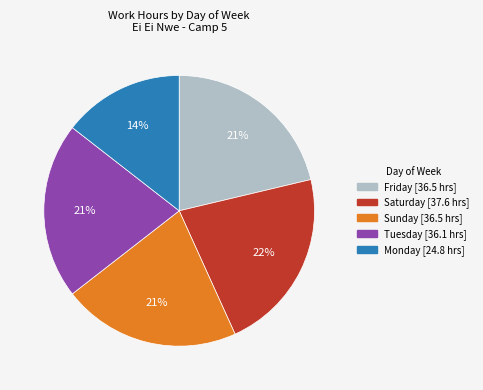

Is there a majority slice in this chart?

No